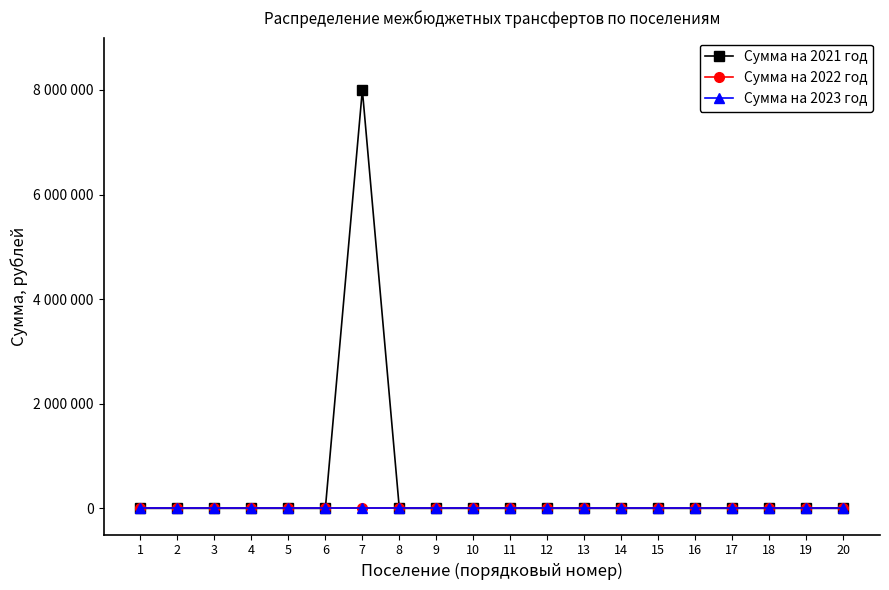

Rank the categories by Сумма на 2023 год value from lowest to highest.

1, 2, 3, 4, 5, 6, 7, 8, 9, 10, 11, 12, 13, 14, 15, 16, 17, 18, 19, 20